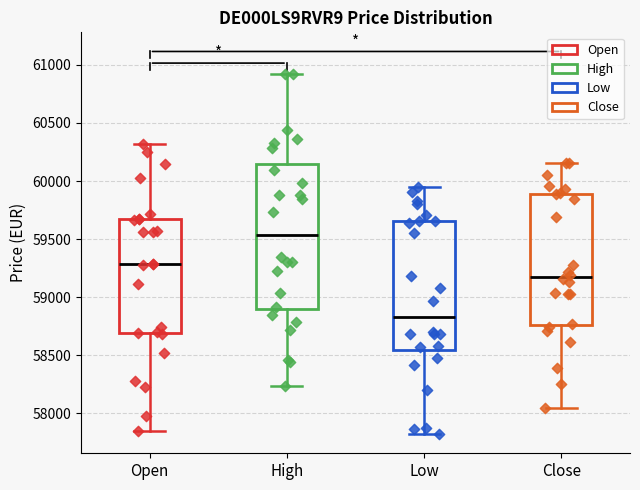

Where is the upper edge of the box for Close on the y-axis? The values are not printed on the chart, so give them approximately, as read against the axis.

59900